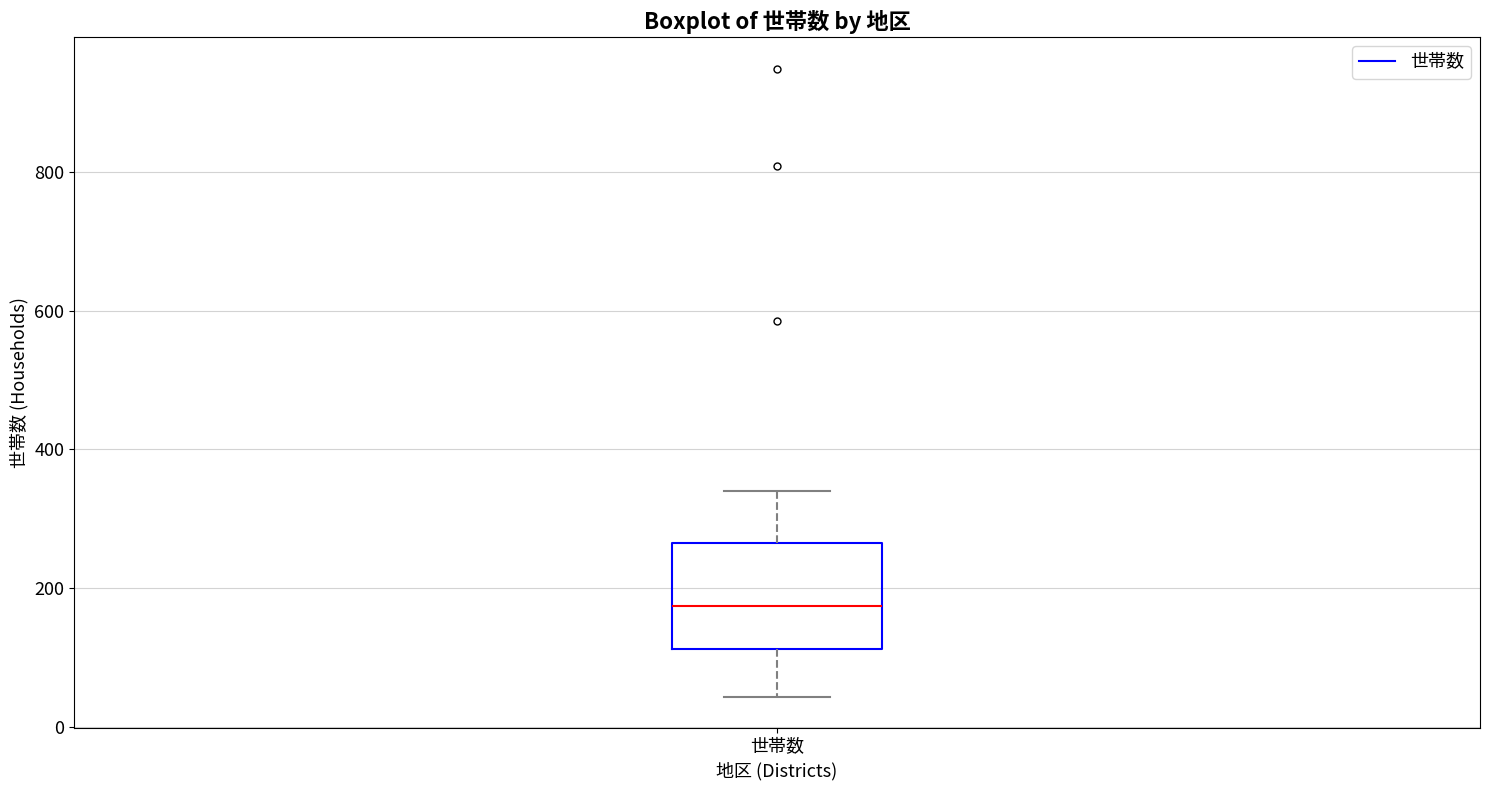

Read this box plot against the y-axis: the position of the median line, the range covered by the box, and the ends of both whiskers. The values are not printed on the chart, so give them approximately, as read against the axis.

median 180, box 120 to 260, whiskers 40 to 340